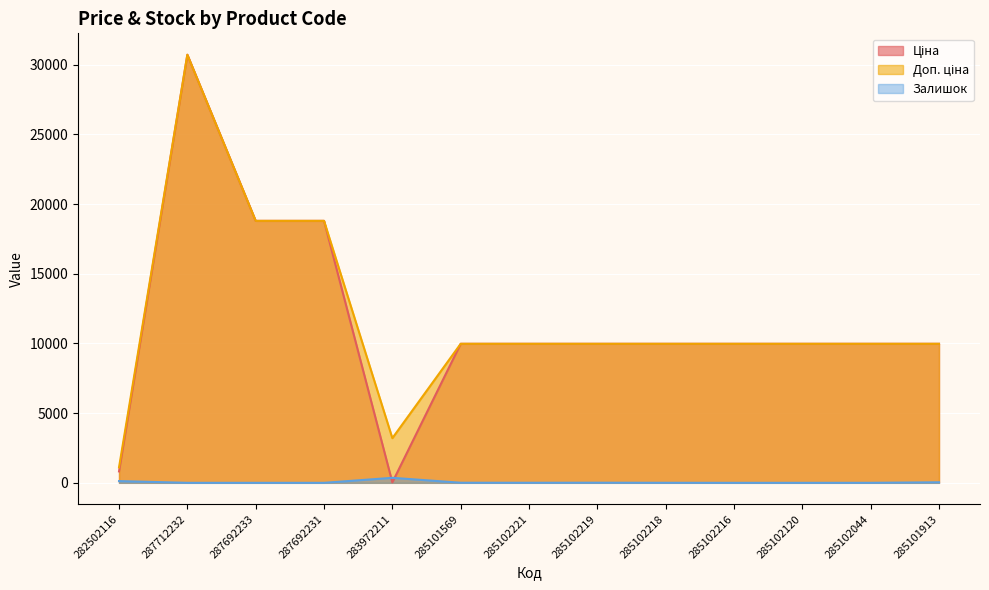

The Залишок series shows 360.0 at 283972211. True or false?

True